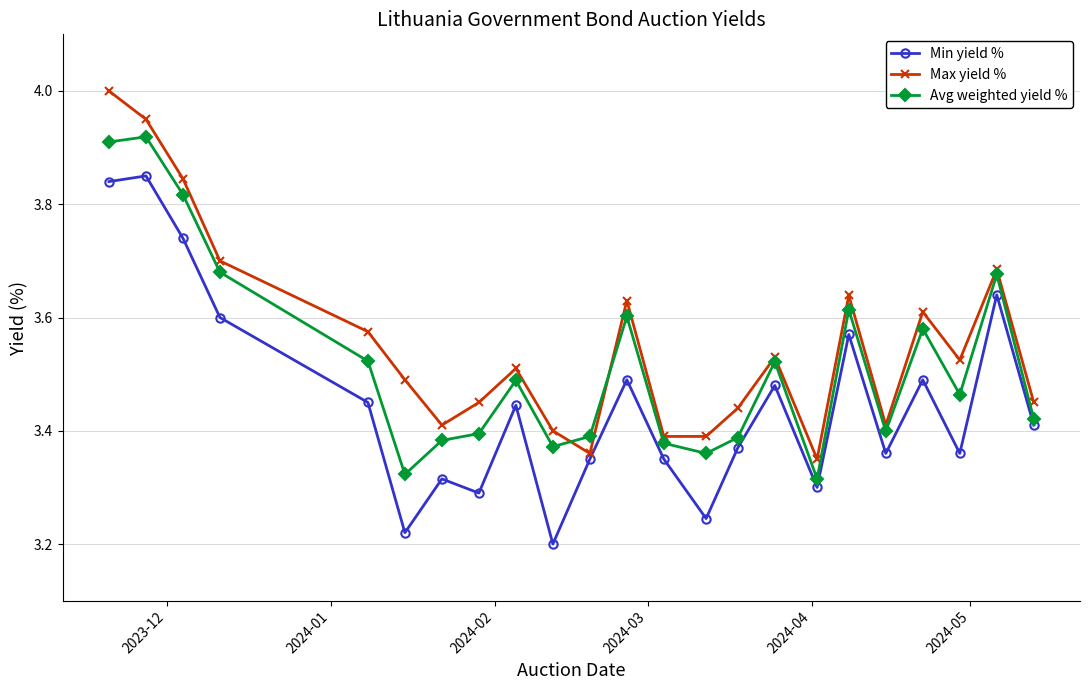

At how many categories does at least one series exceed 3?

23